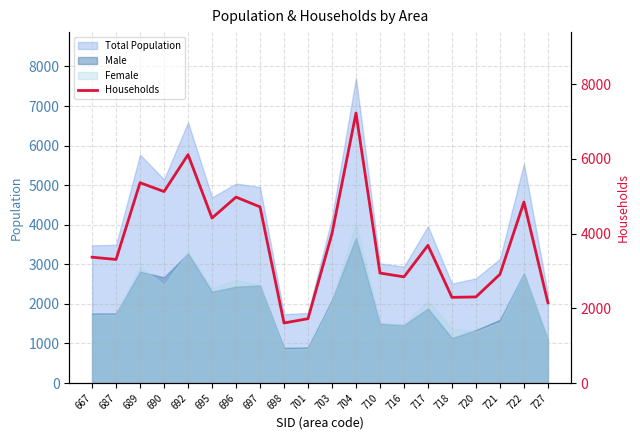

How many categories are shown in the chart?

20